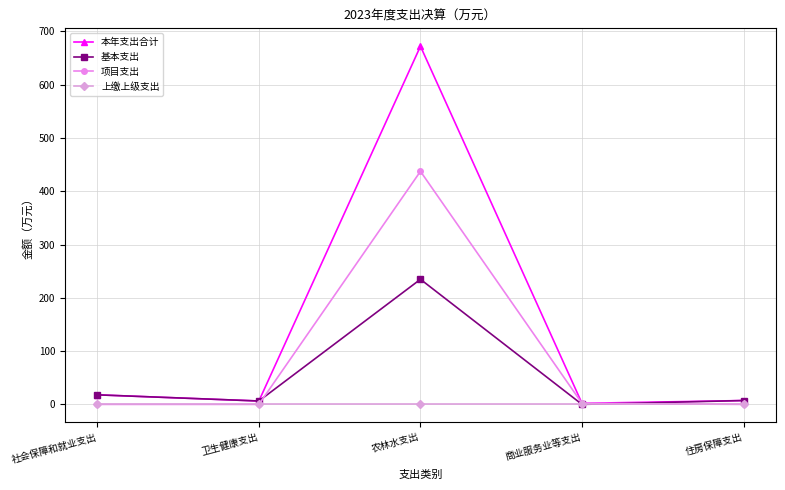

At which category is the sum across all series the highest?

农林水支出